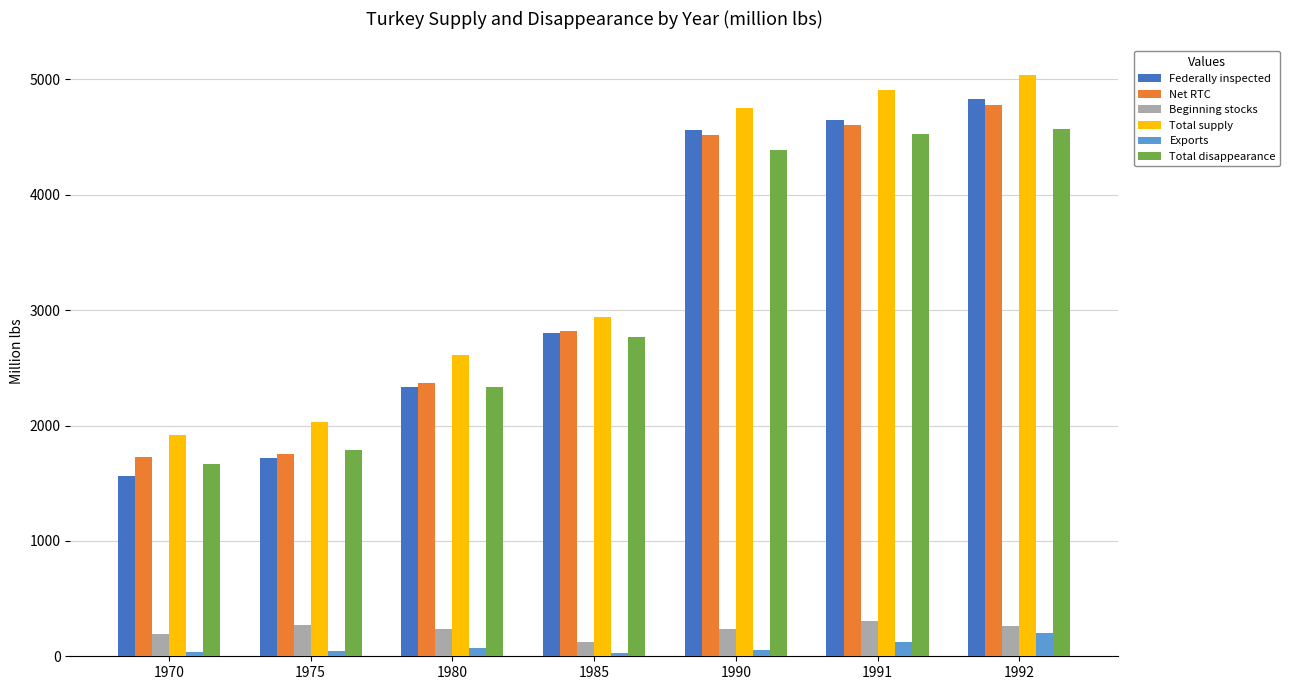

At how many categories does at least one series exceed 2879?

4